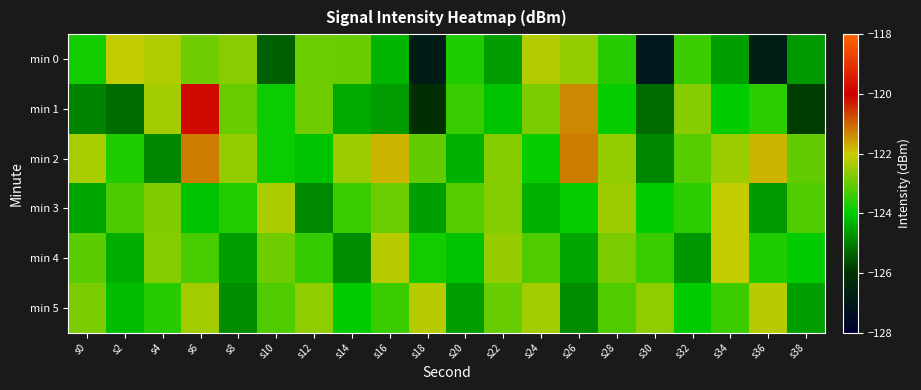

How many categories are shown in the chart?

20